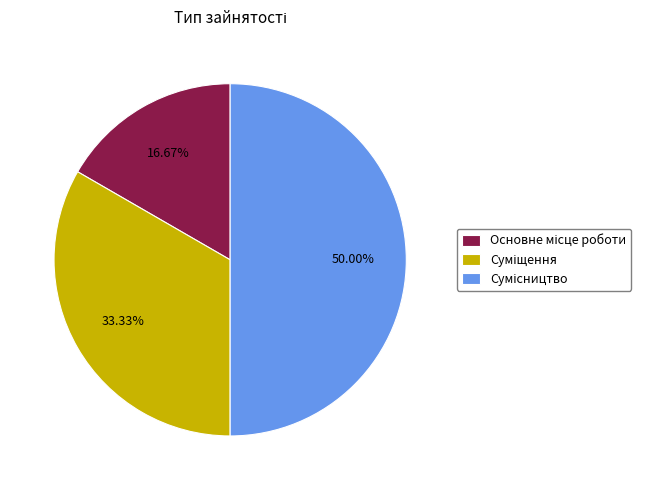

How many segments does this pie chart have?

3